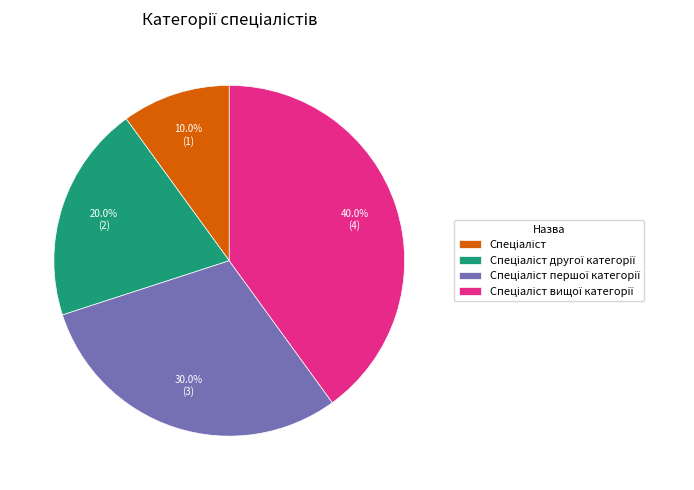

To the nearest percent, what is the average slice percentage?

25%